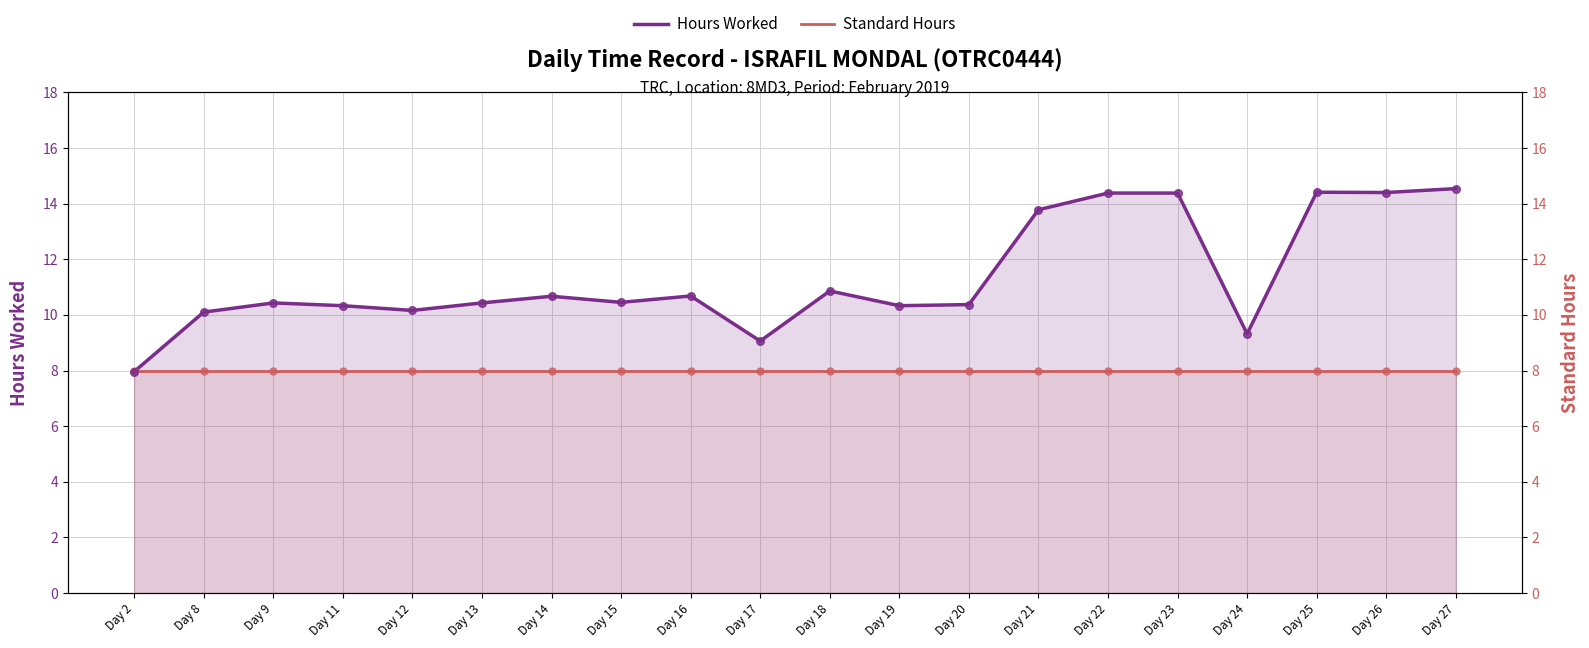

Which series has the largest Y range (max minus min)?

Hours Worked